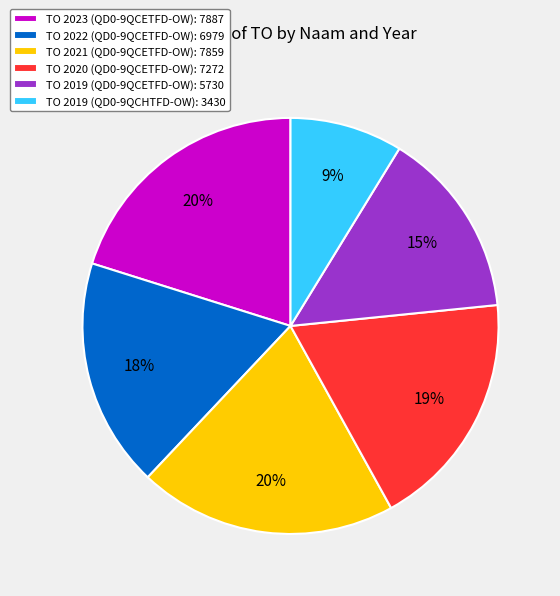

Is the sum of TO 2021 (QD0-9QCETFD-OW): 7859 and TO 2019 (QD0-9QCETFD-OW): 5730 greater than half?

No